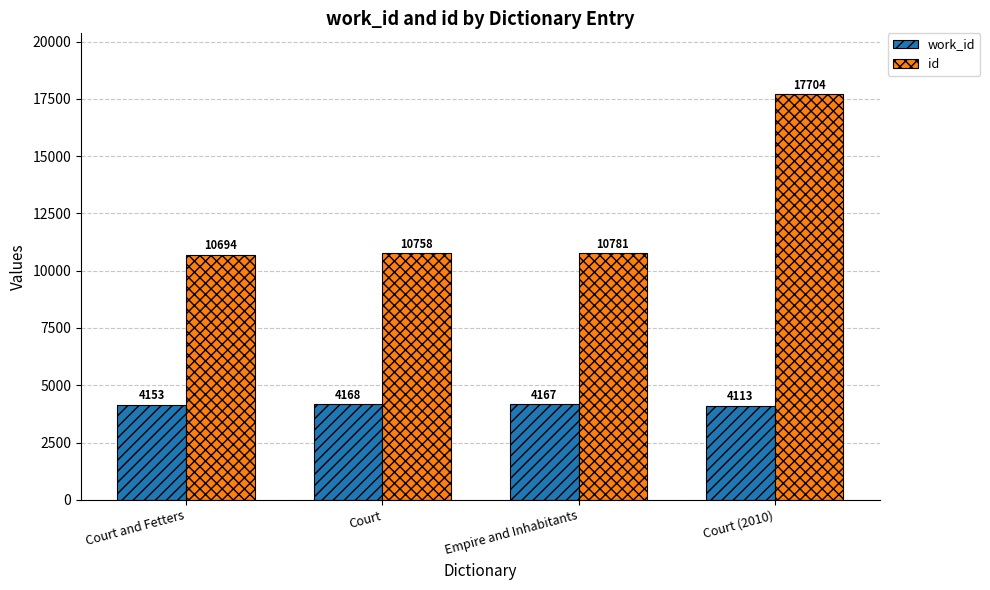

What is the difference between the second highest and minimum values in the id series?

87